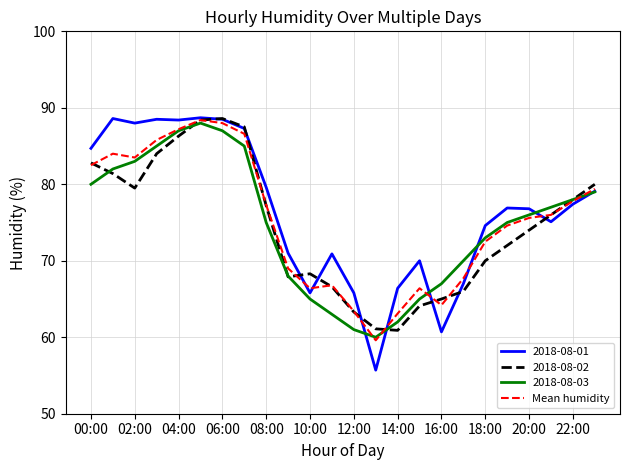

Which series has the largest range (max minus min)?

2018-08-01